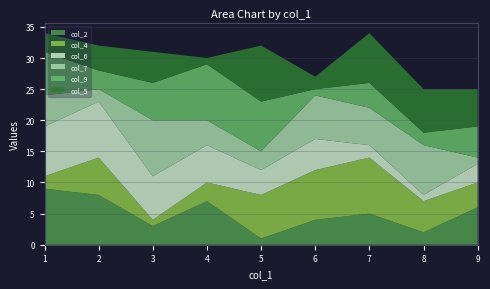

Reading right to left, transcribe all the data shown in this chart.

col_2: 9=6	8=2	7=5	6=4	5=1	4=7	3=3	2=8	1=9
col_4: 9=4	8=5	7=9	6=8	5=7	4=3	3=1	2=6	1=2
col_6: 9=3	8=1	7=2	6=5	5=4	4=6	3=7	2=9	1=8
col_7: 9=1	8=8	7=6	6=7	5=3	4=4	3=9	2=2	1=5
col_9: 9=5	8=2	7=4	6=1	5=8	4=9	3=6	2=3	1=7
col_5: 9=6	8=7	7=8	6=2	5=9	4=1	3=5	2=4	1=3